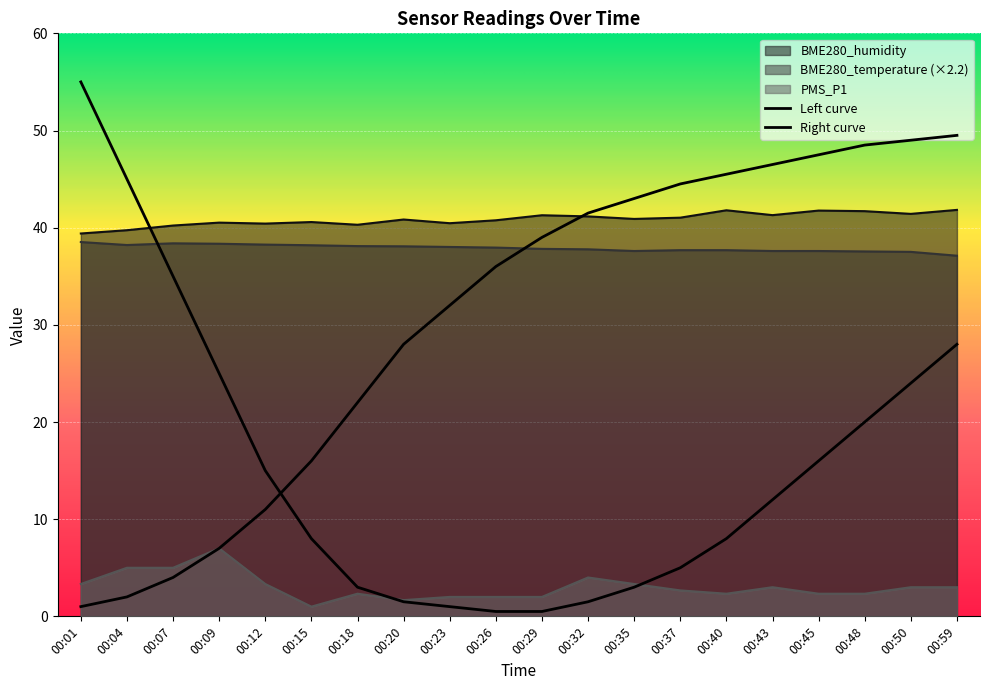

What is the difference between the maximum and minimum values in the PMS_P1 series?

6.0